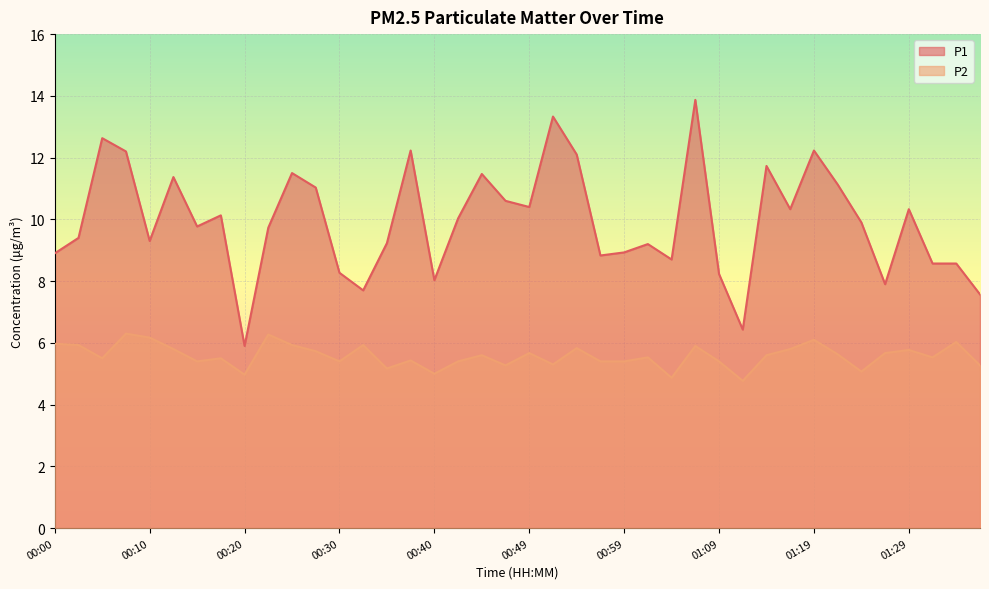

What is the label of the 27th point from the left?

01:04